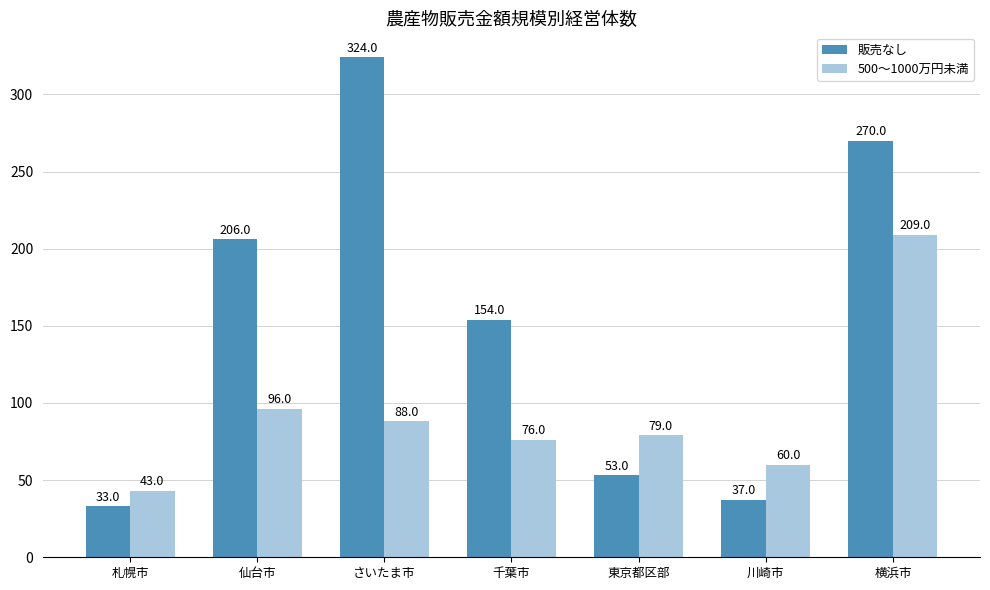

What is the difference between the second highest and second lowest values in the 500～1000万円未満 series?

36